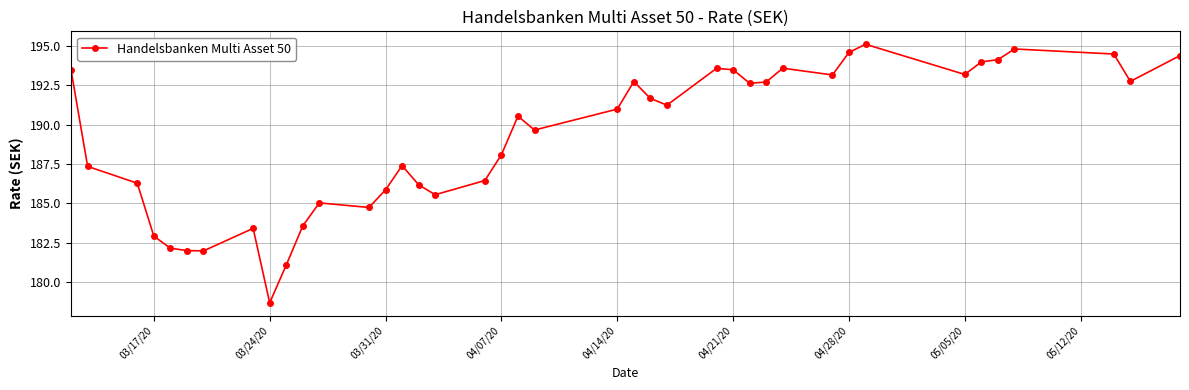

What is the maximum value shown in the chart?

195.1